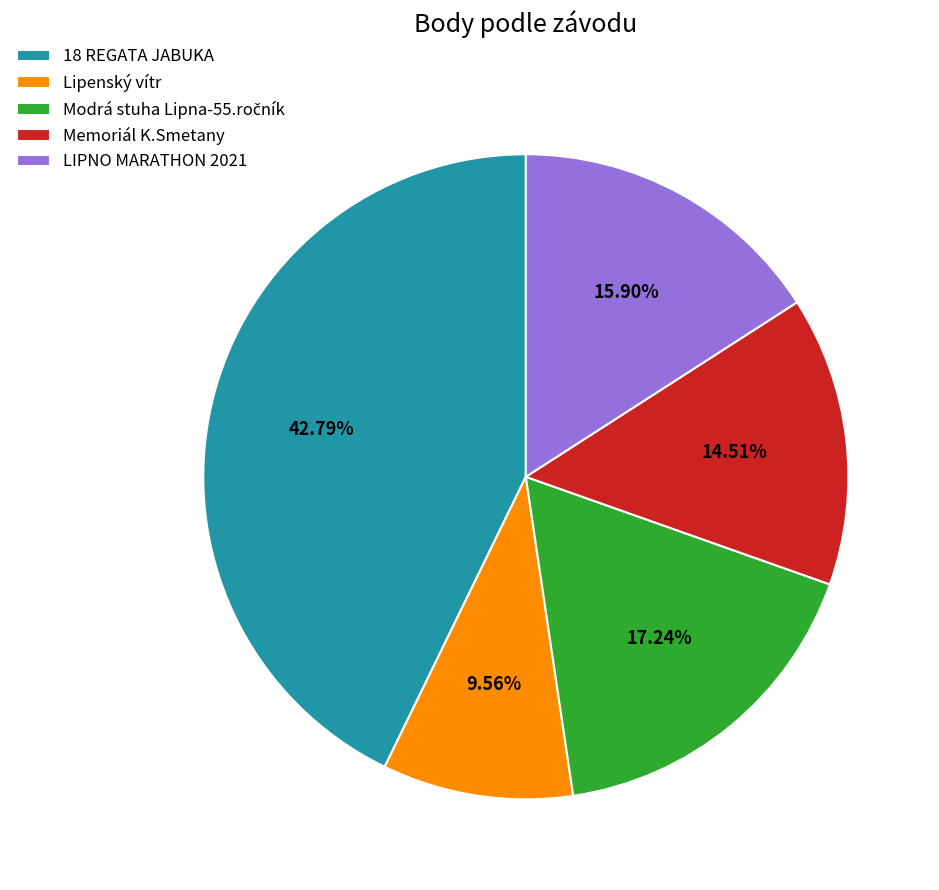

Does LIPNO MARATHON 2021 account for over 50% of the chart?

No